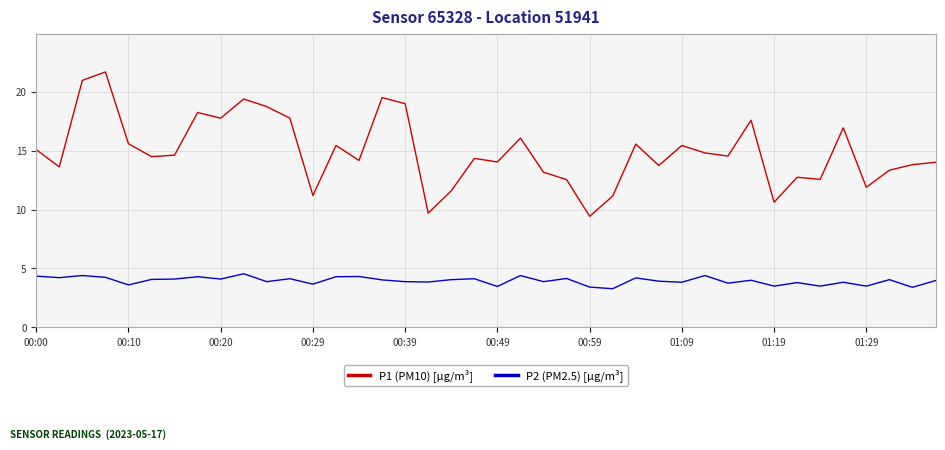

True or false: P2 (PM2.5) [µg/m³] and P1 (PM10) [µg/m³] cross at least once.

False